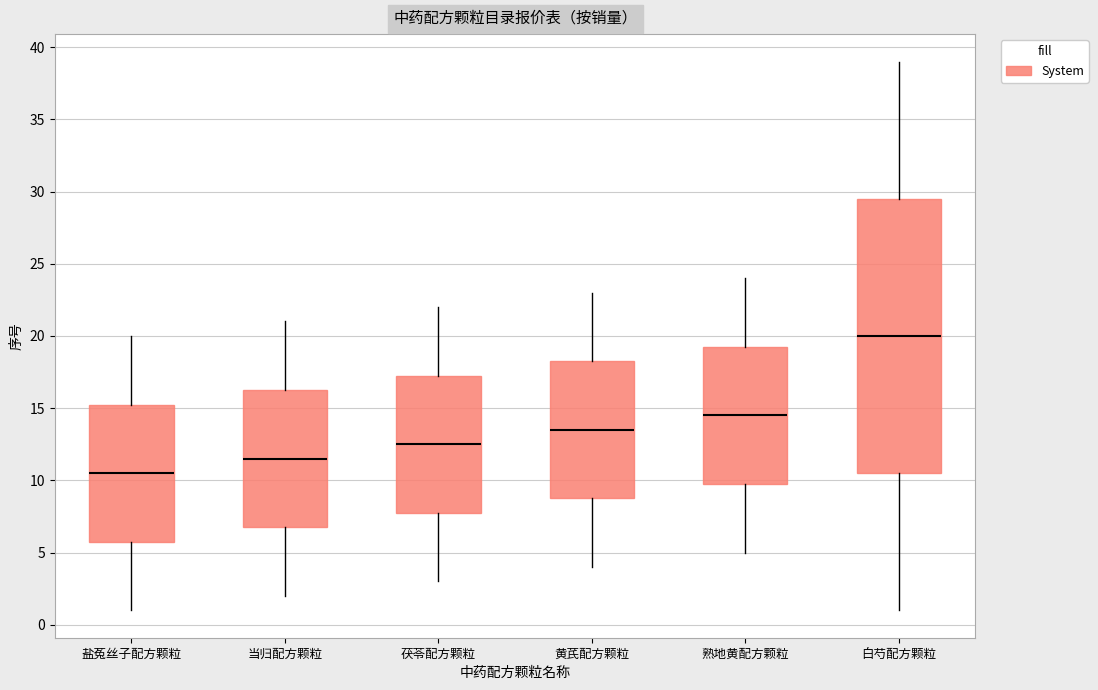

Comparing the boxes themselves (not the whiskers), which one is the tallest?

白芍配方颗粒